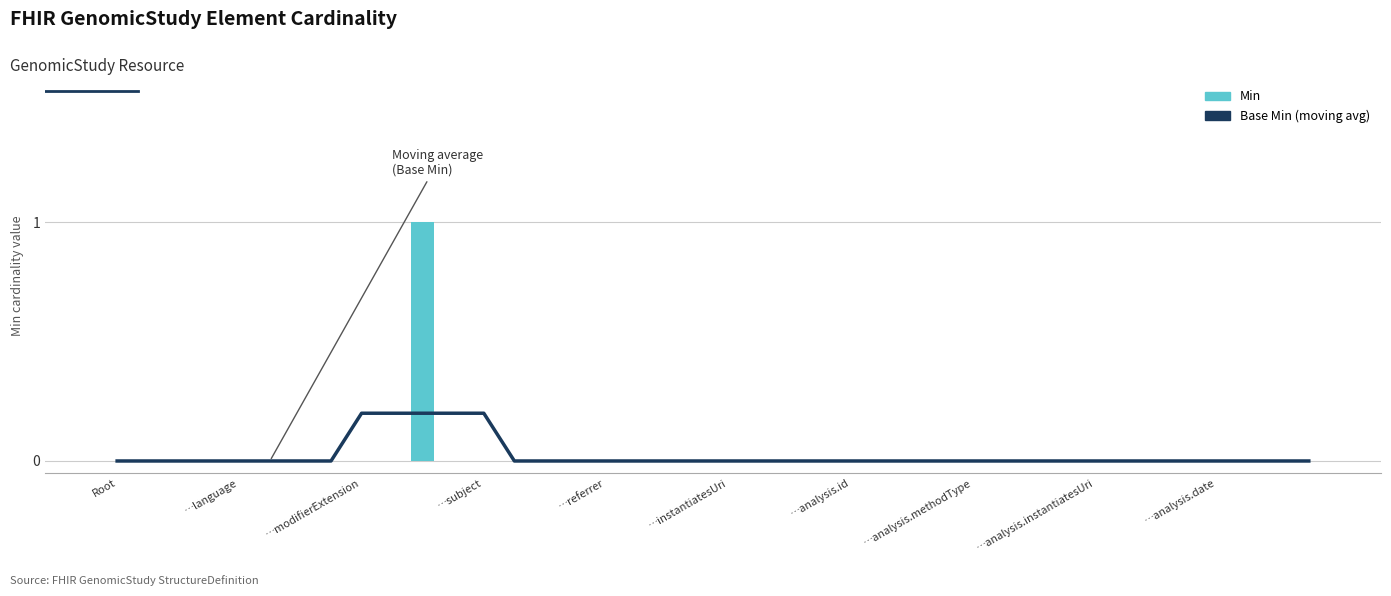

The value of Base Min (moving avg) at 35 is -0.1. True or false?

False